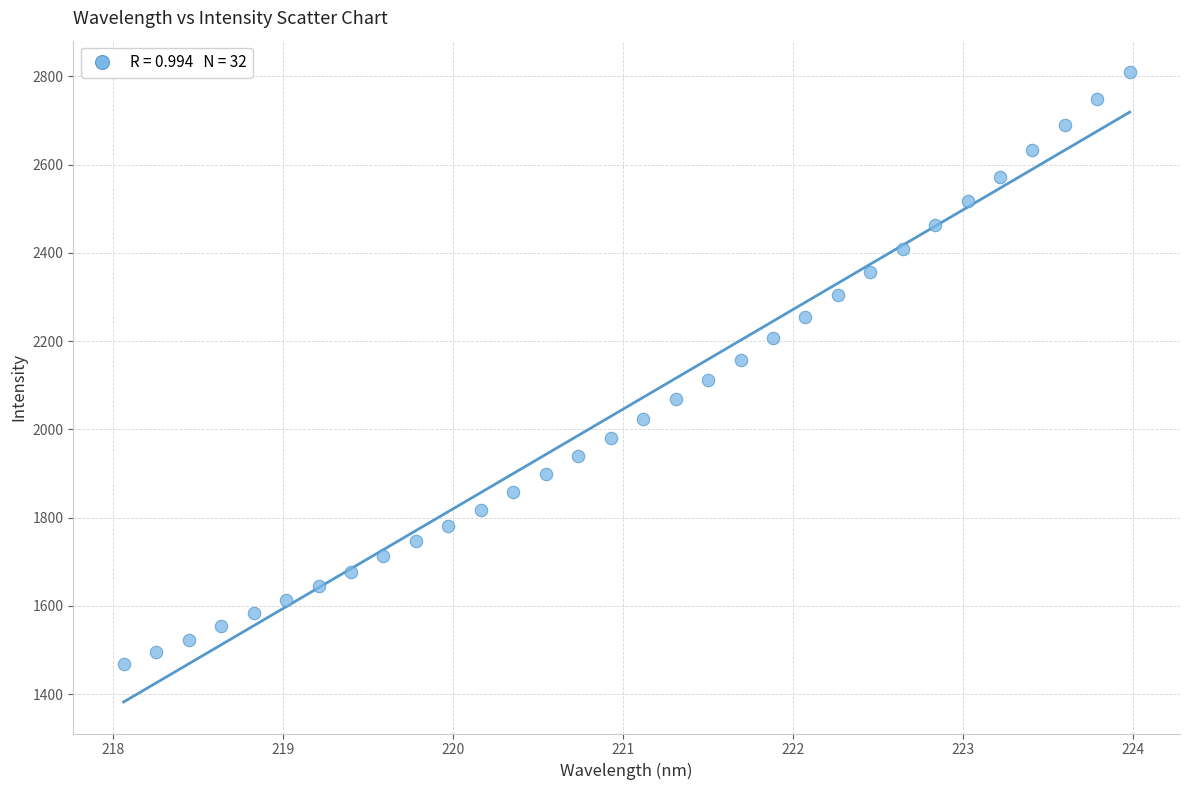

What is the range of X values (max minus min)?

5.9